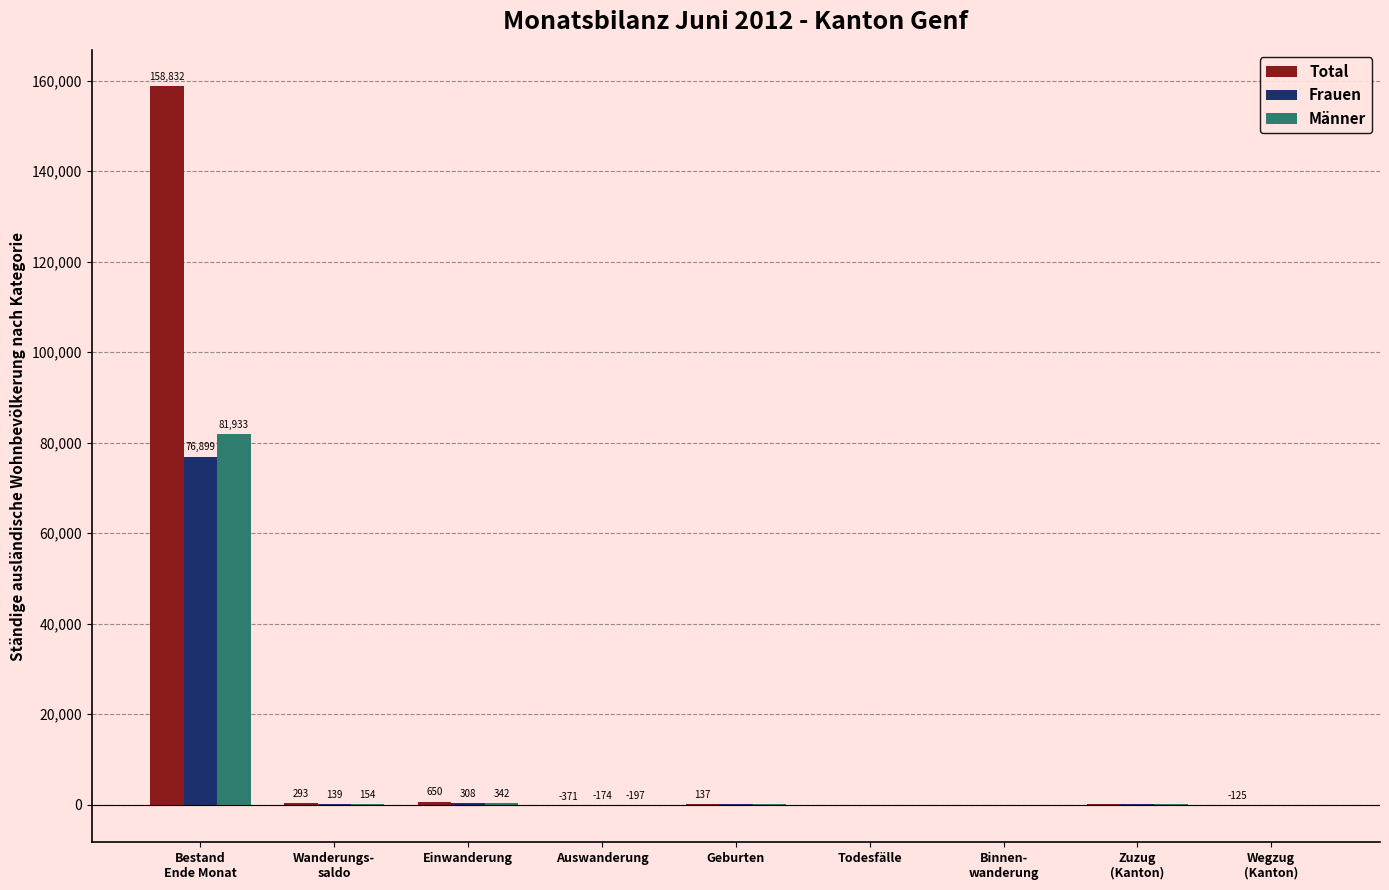

What is the total value across all series at Todesfälle?

-92